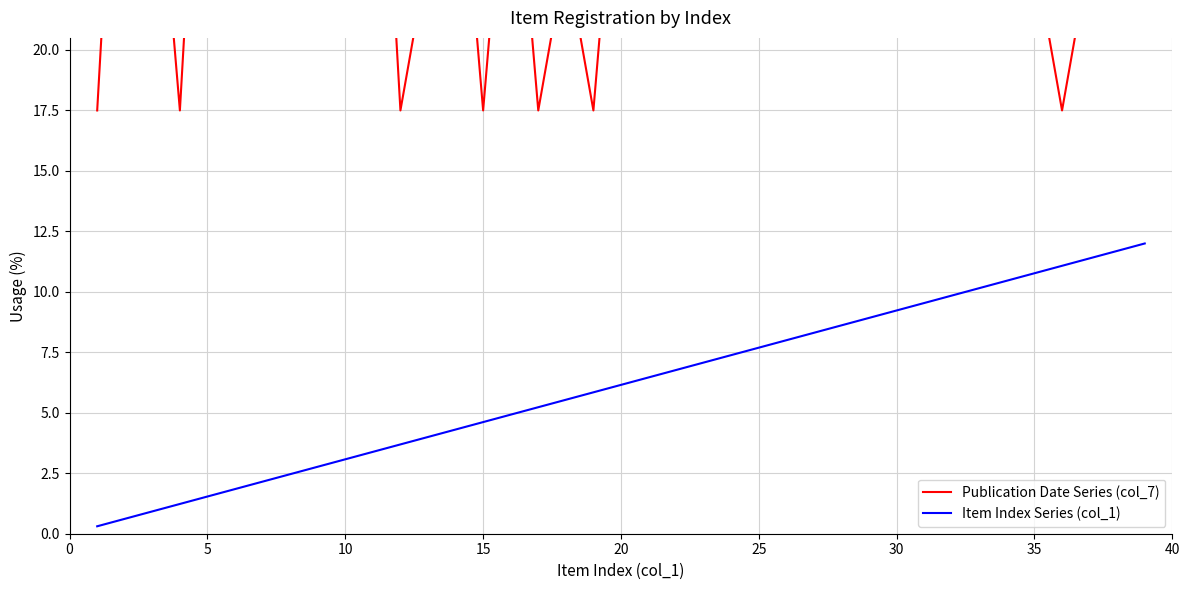

What is the maximum value for Item Index Series (col_1)?

12.0